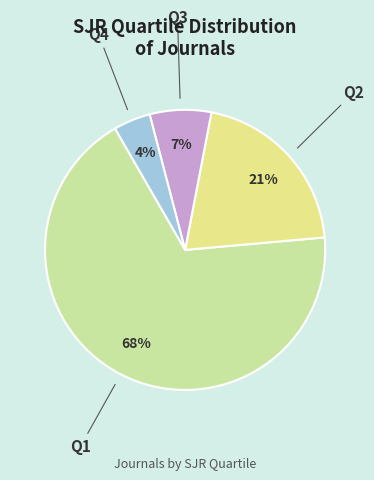

How many segments does this pie chart have?

4